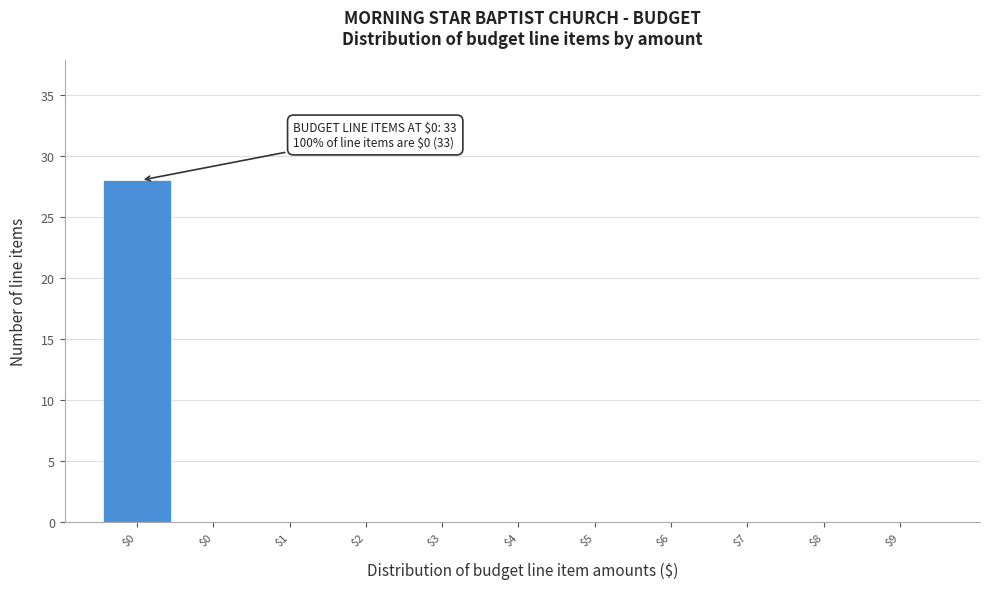

Count the number of data series in this chart.

1